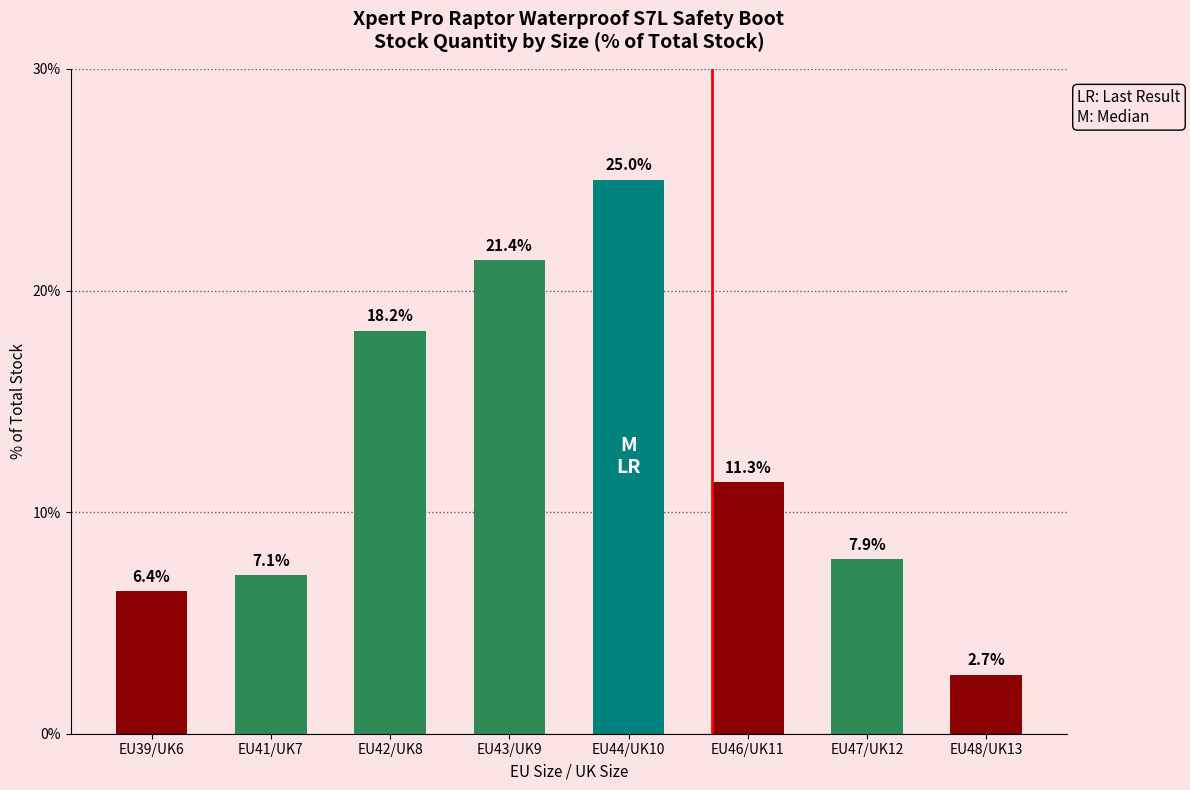

What is the greatest value displayed?

25.0